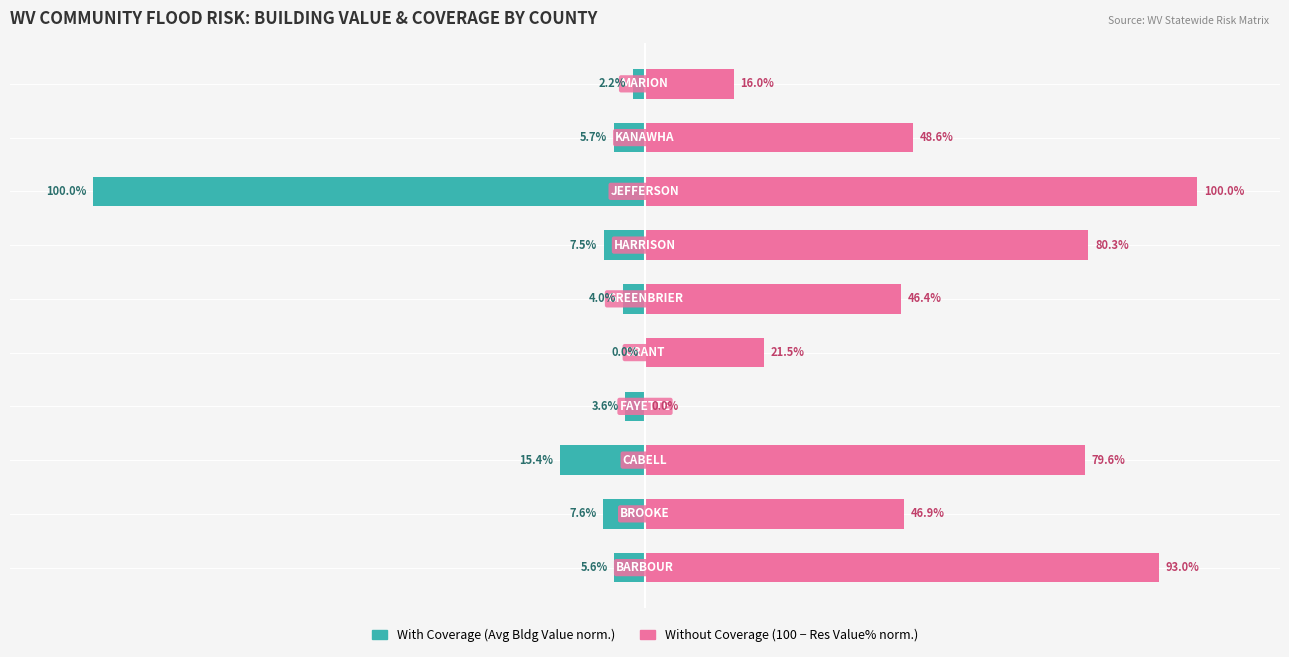

Reading right to left, what are all the values shown in this chart?

With Coverage: -2.2	-5.7	-100.0	-7.5	-4.0	0.0	-3.6	-15.4	-7.6	-5.6
Without Coverage: 16.0	48.6	100.0	80.3	46.4	21.5	0.0	79.6	46.9	93.0